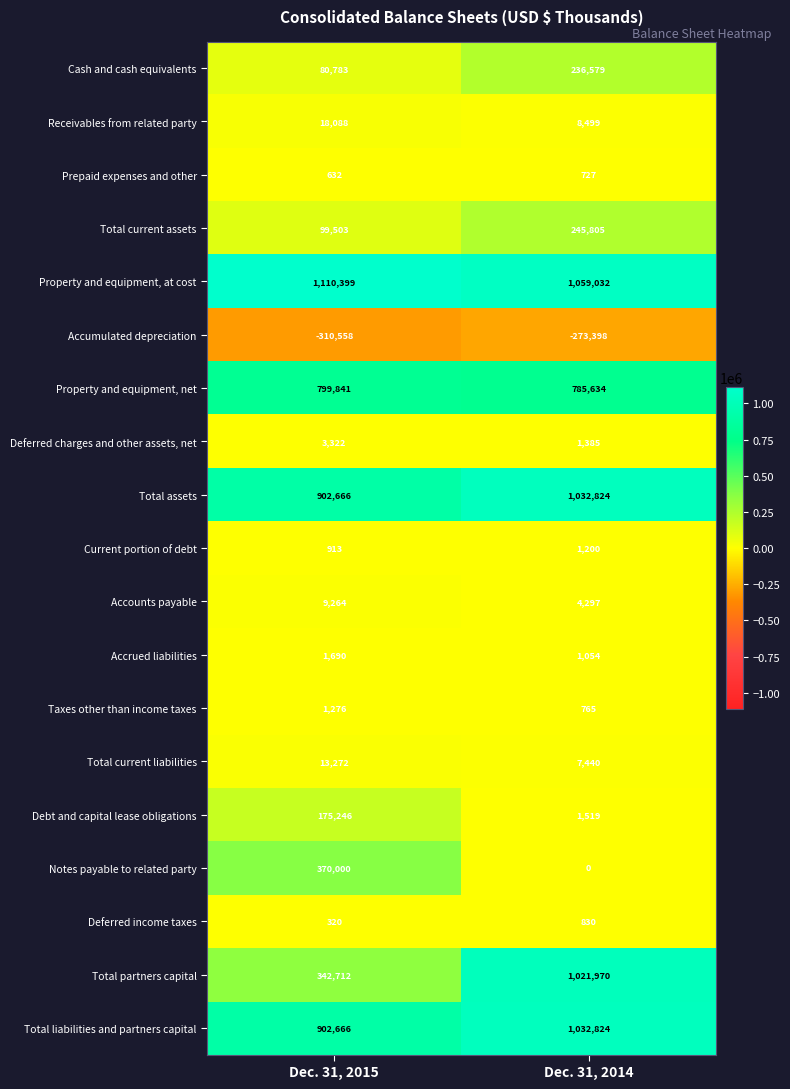

At which label is Accounts payable closest to 6780?

Dec. 31, 2014